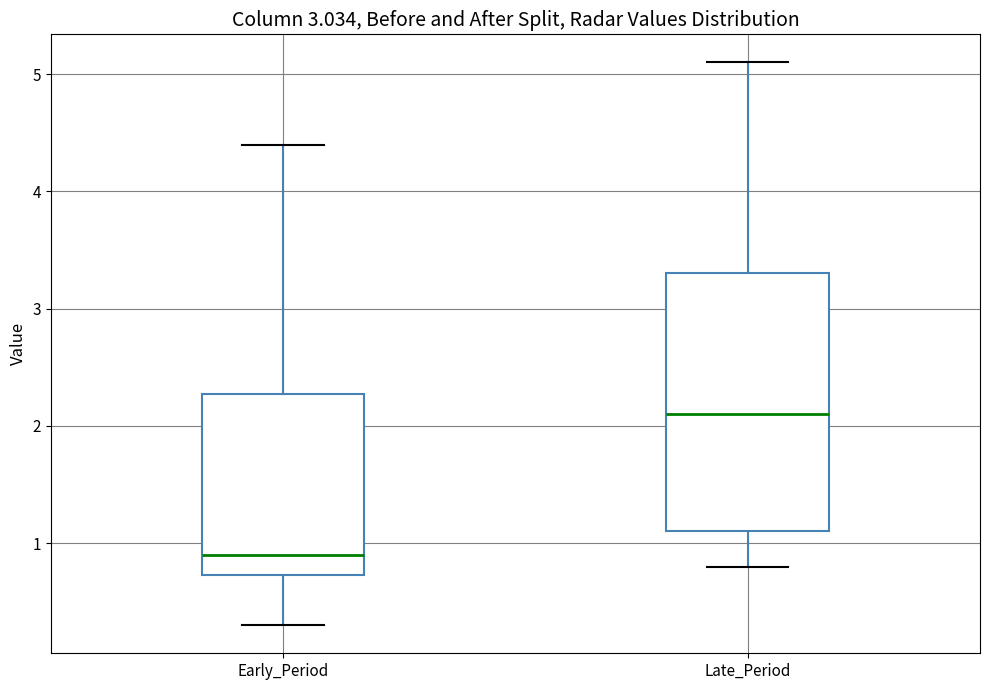

Where is the upper edge of the box for Early_Period on the y-axis? The values are not printed on the chart, so give them approximately, as read against the axis.

2.3